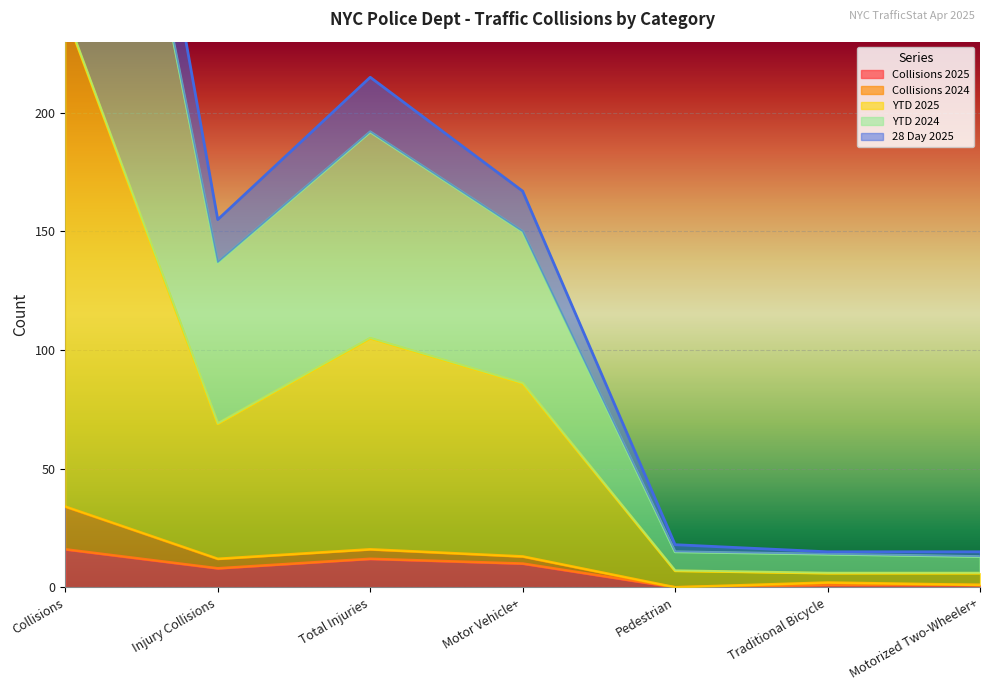

How many interior local valleys does the 28 Day 2025 series have?

1